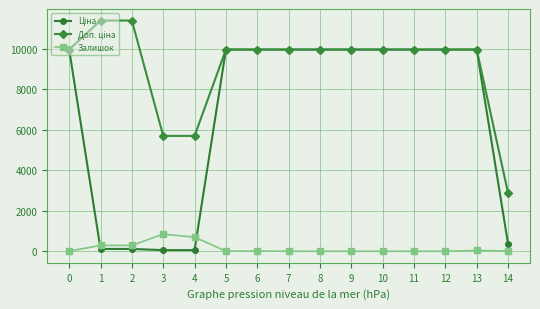

What is the greatest value displayed?

11410.0